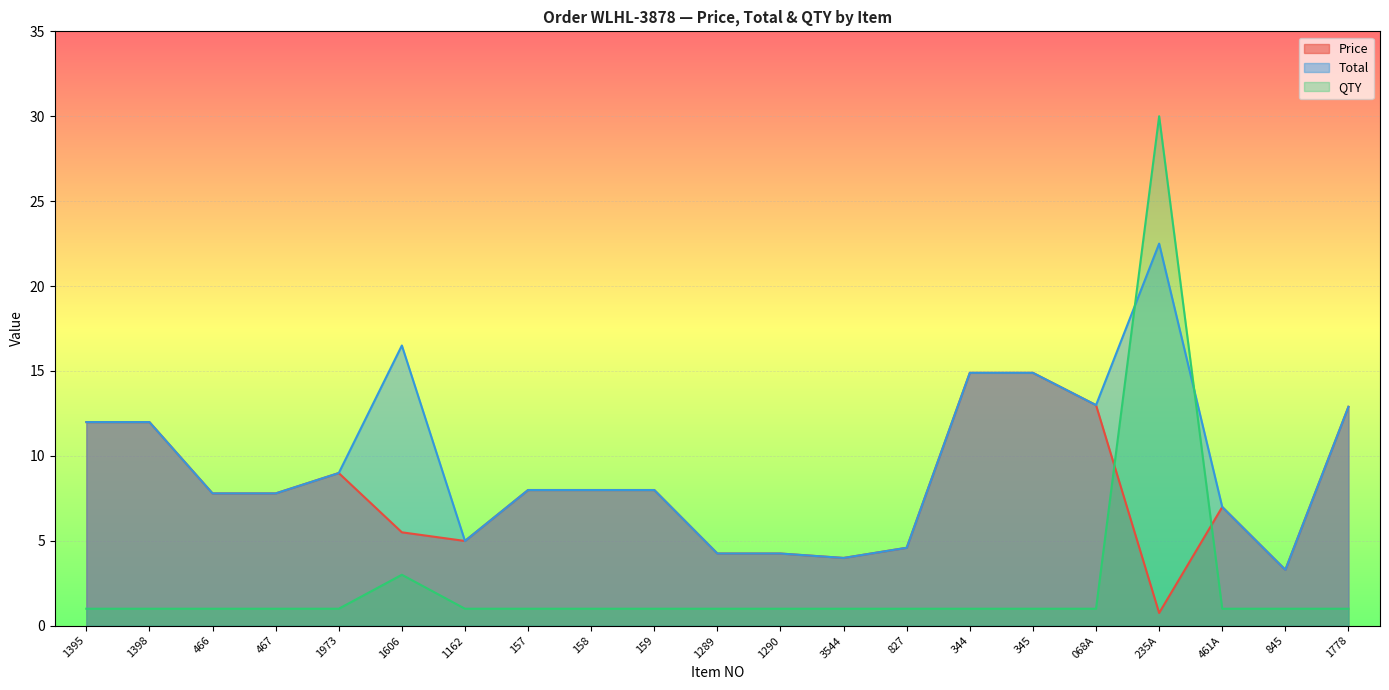

How many lines are shown in the chart?

3